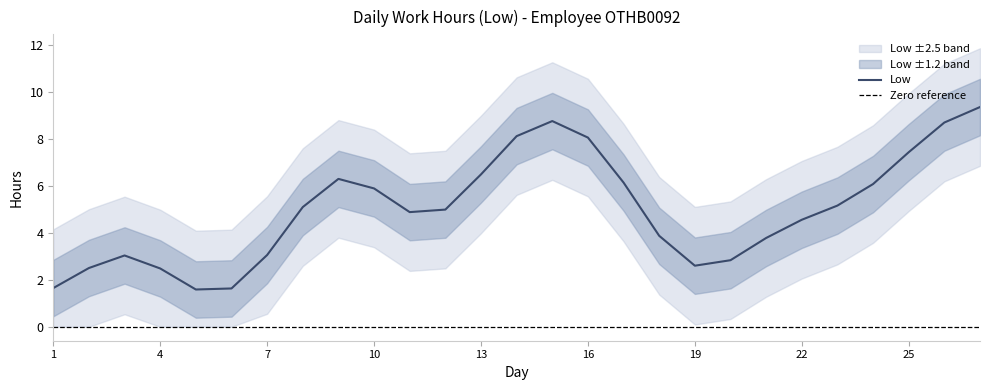

What is the maximum value for Low?

9.3